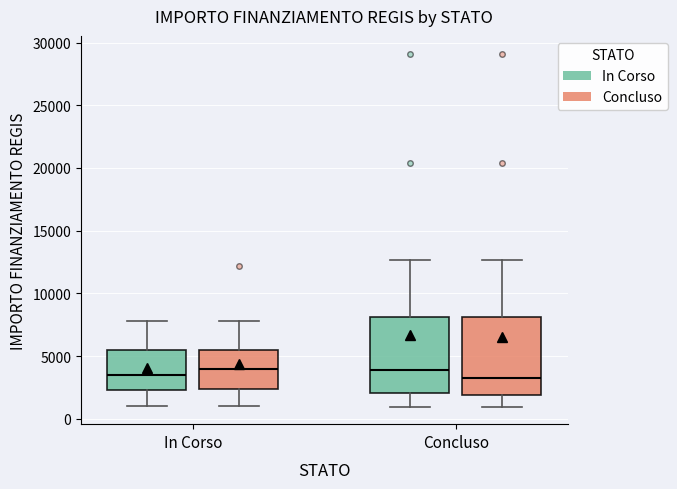

Reading left to right, read every box against the y-axis: the position of its median line, the range the box covers, and the ends of its whiskers. The values are not printed on the chart, so give them approximately, as read against the axis.

In Corso (In Corso): median 3500, box 2500 to 5500, whiskers 1000 to 8000
In Corso (Concluso): median 4000, box 2500 to 5500, whiskers 1000 to 8000
Concluso (In Corso): median 4000, box 2000 to 8000, whiskers 1000 to 12500
Concluso (Concluso): median 3500, box 2000 to 8000, whiskers 1000 to 12500